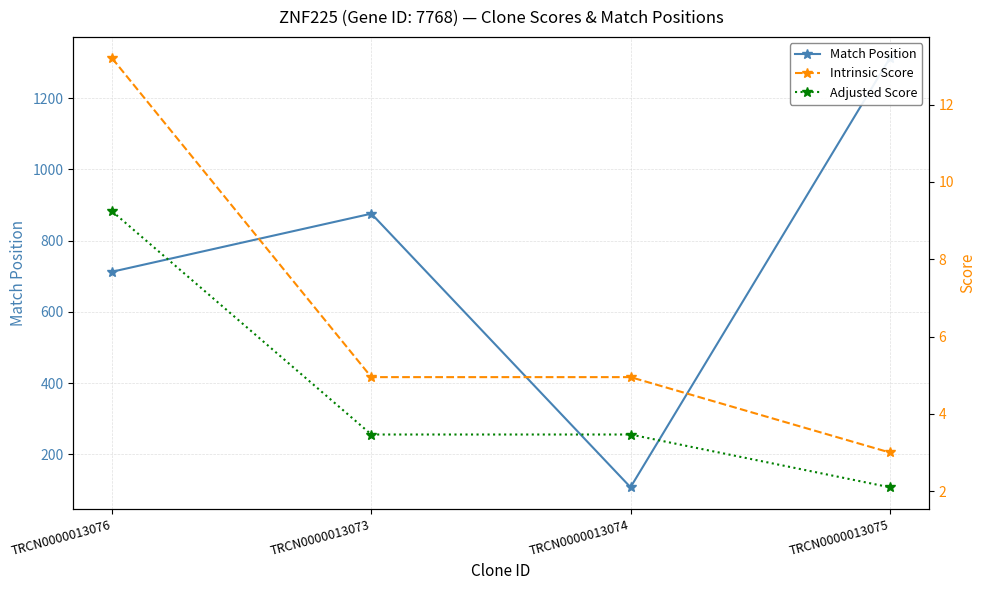

Where does the Adjusted Score series first go above 3?

TRCN0000013076